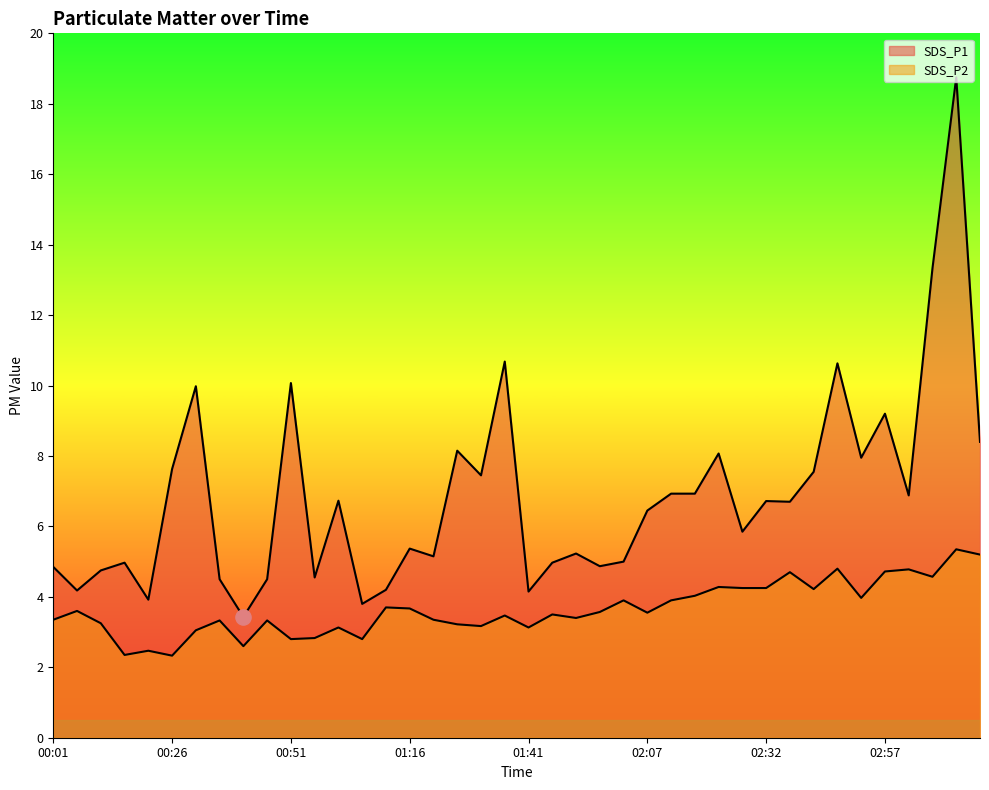

What is the total value across all series at 00:56?

7.4